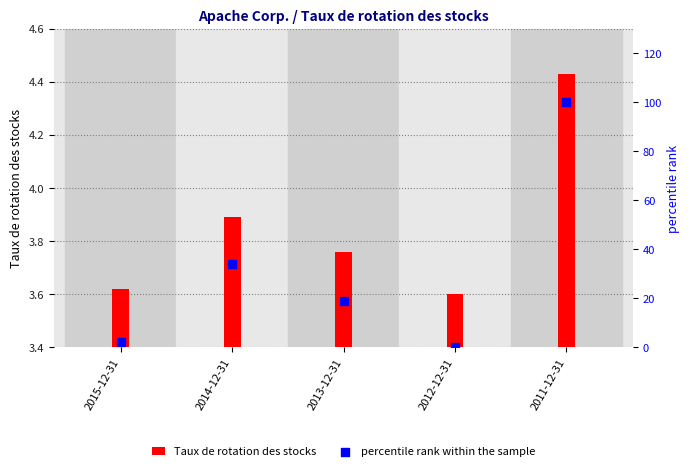

Is the value of Taux de rotation des stocks at 2013-12-31 greater than the value of percentile rank within the sample at 2012-12-31?

Yes